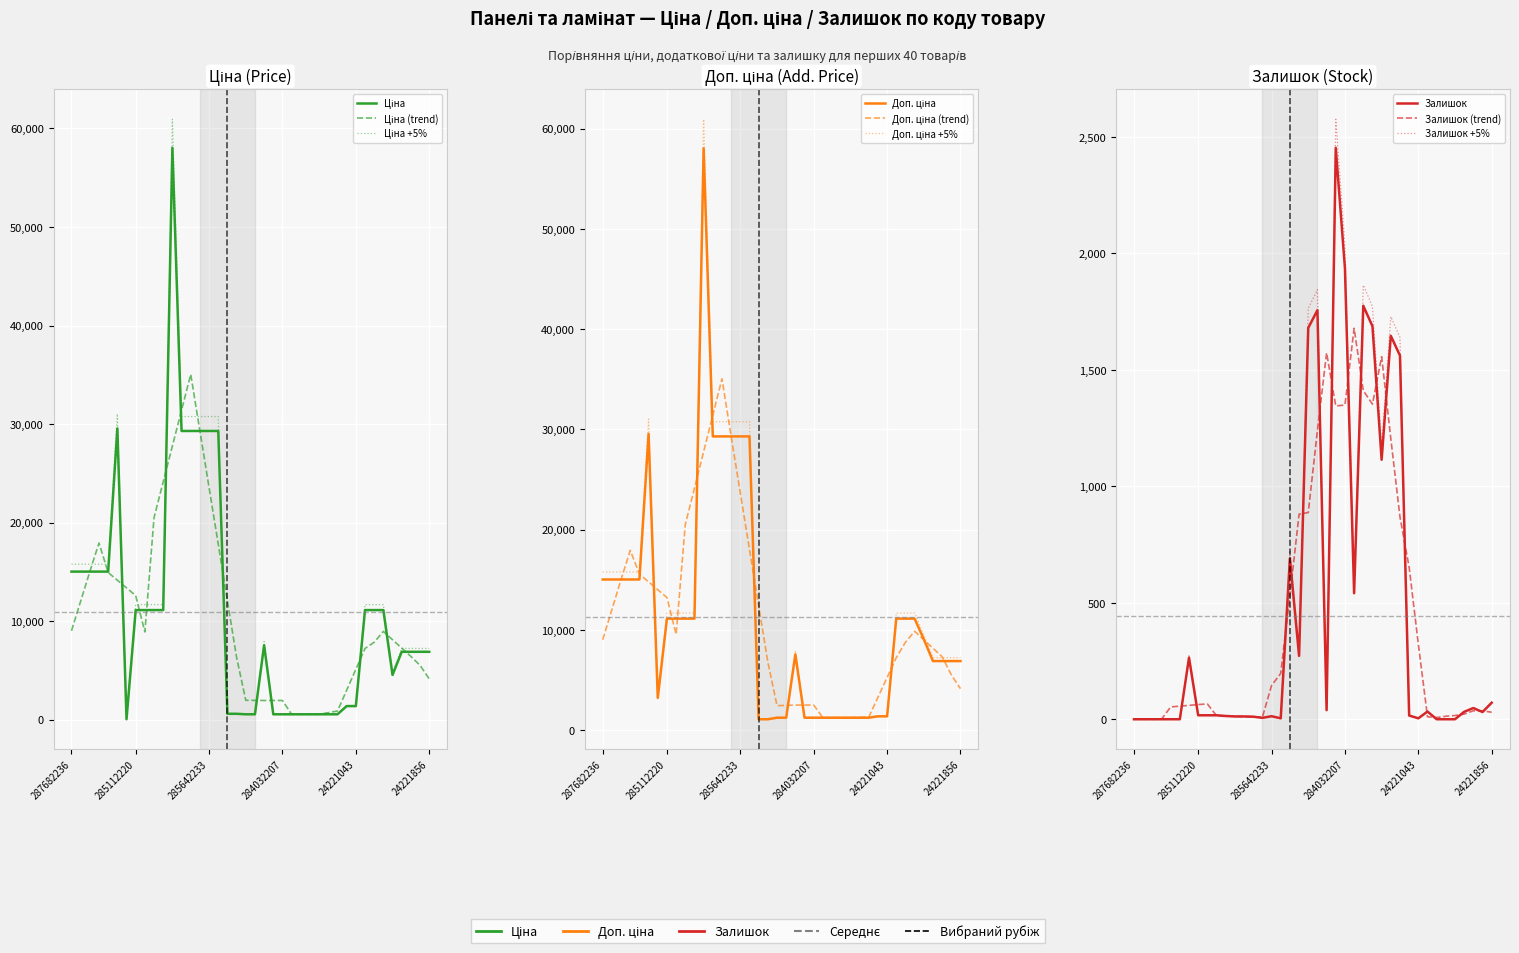

In Залишок, how many points are lower than both neighbors (excluding endpoints)?

8